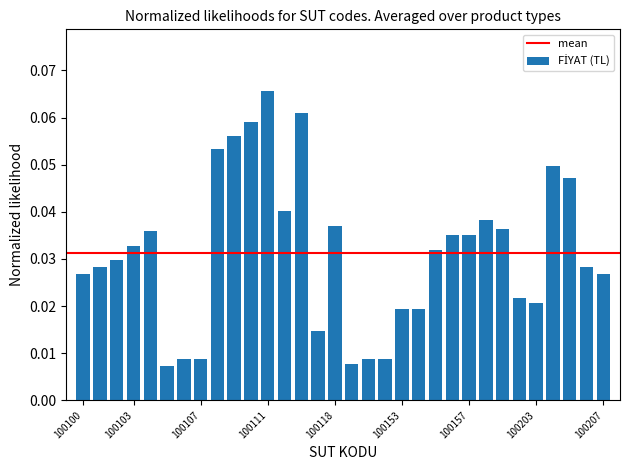

How many values are between 0 and 1?

32